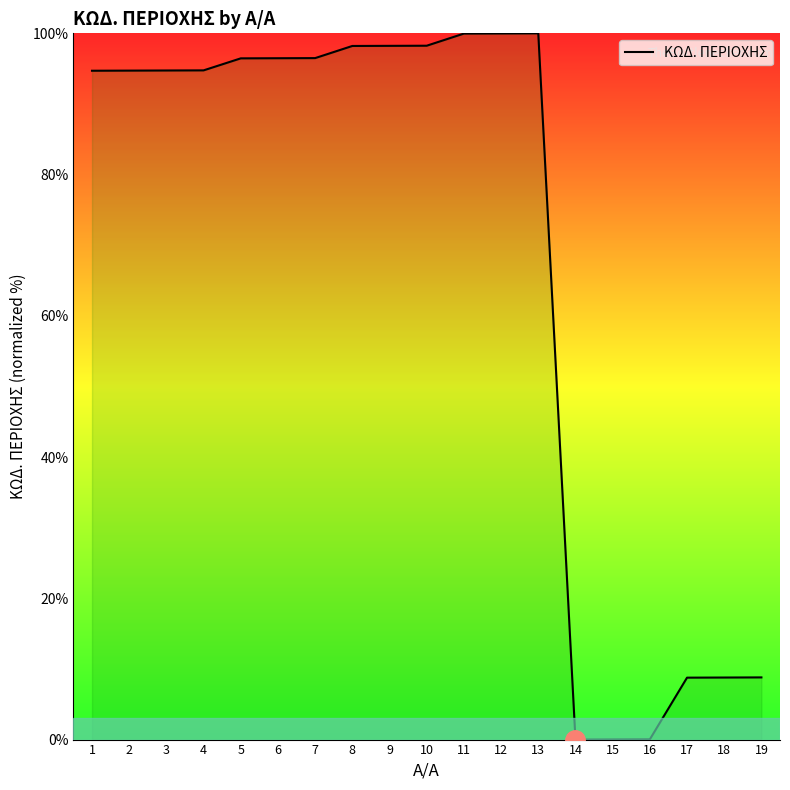

How many values are below 94?

6